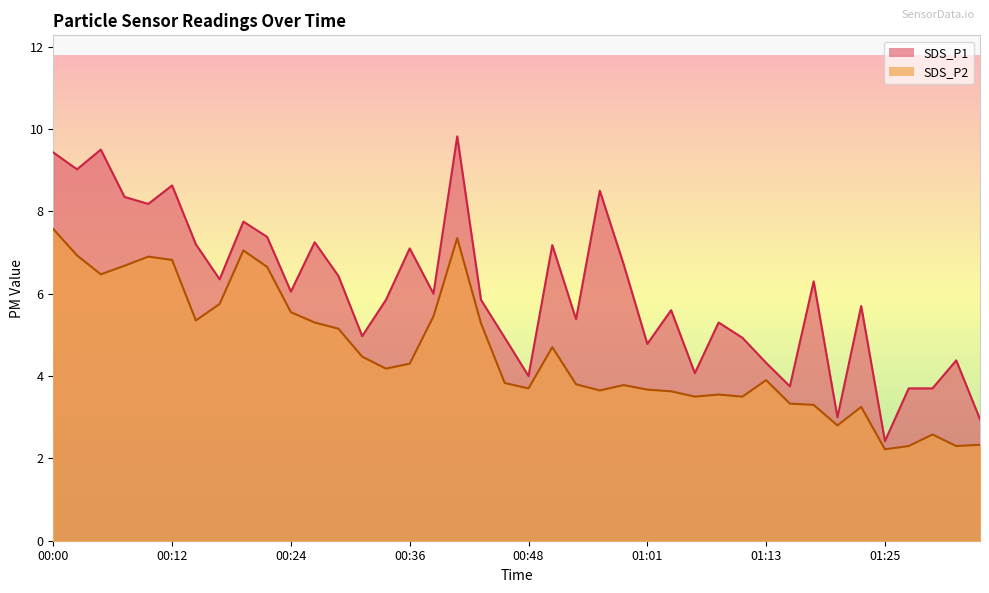

What position from the left is 00:00?

1